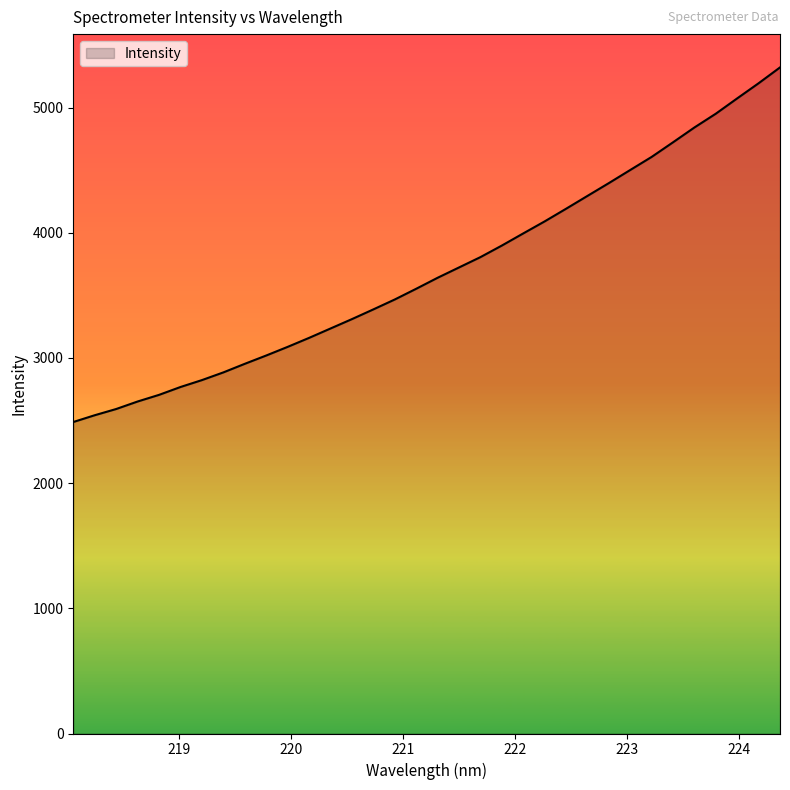

What is the smallest value displayed?

2488.3